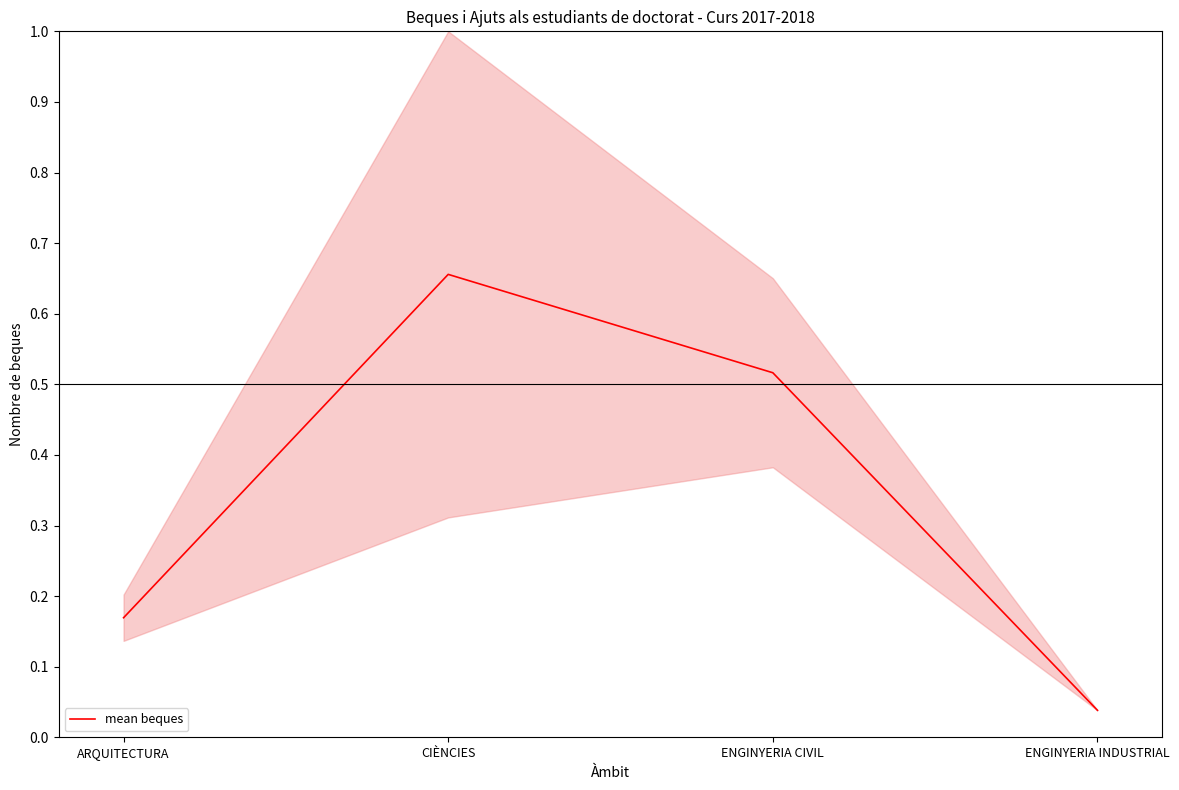

The value at ENGINYERIA INDUSTRIAL is 0.1. True or false?

False